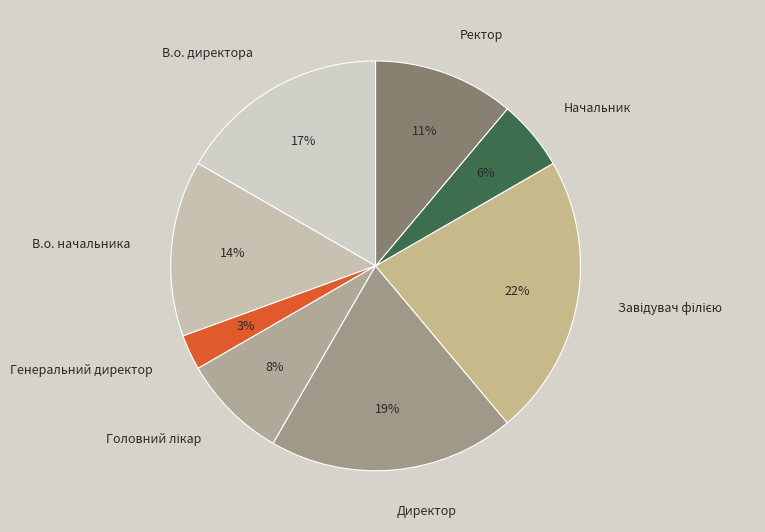

To the nearest percent, what portion does В.о. начальника represent?

14%